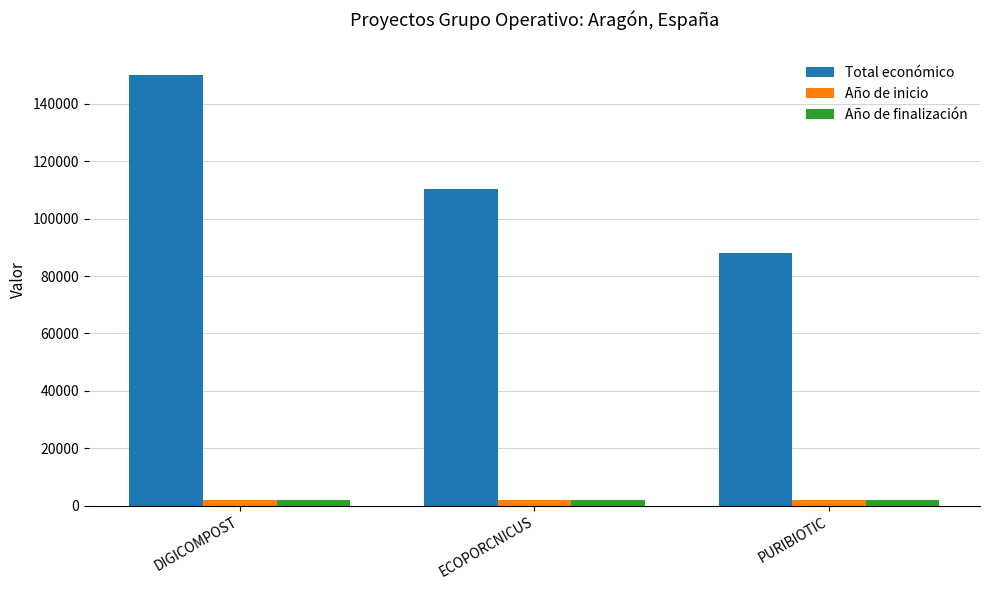

The Total económico series shows 25948 at ECOPORCNICUS. True or false?

False